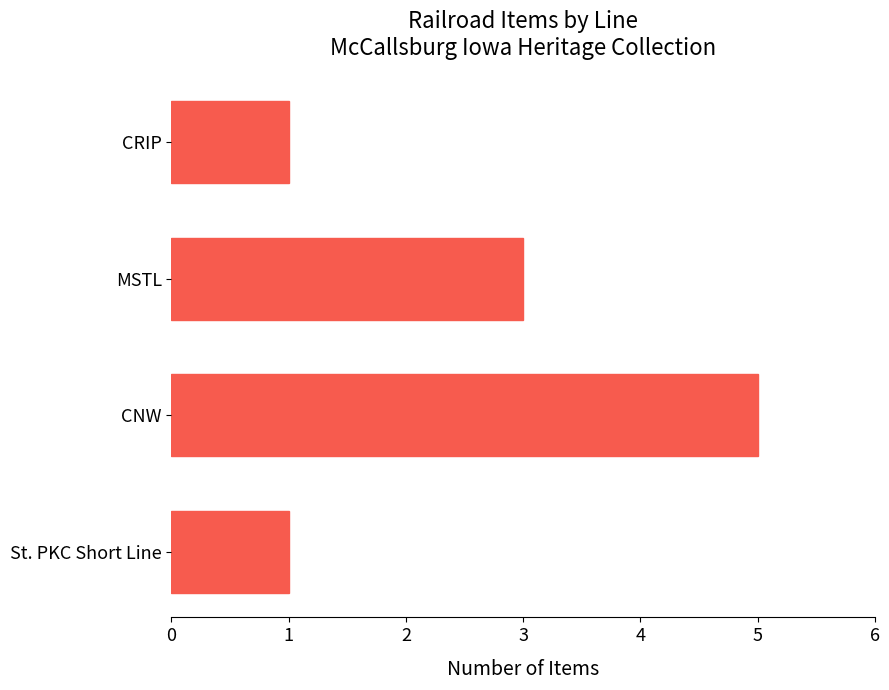

Reading top to bottom, extract all data points from this chart.

1	3	5	1